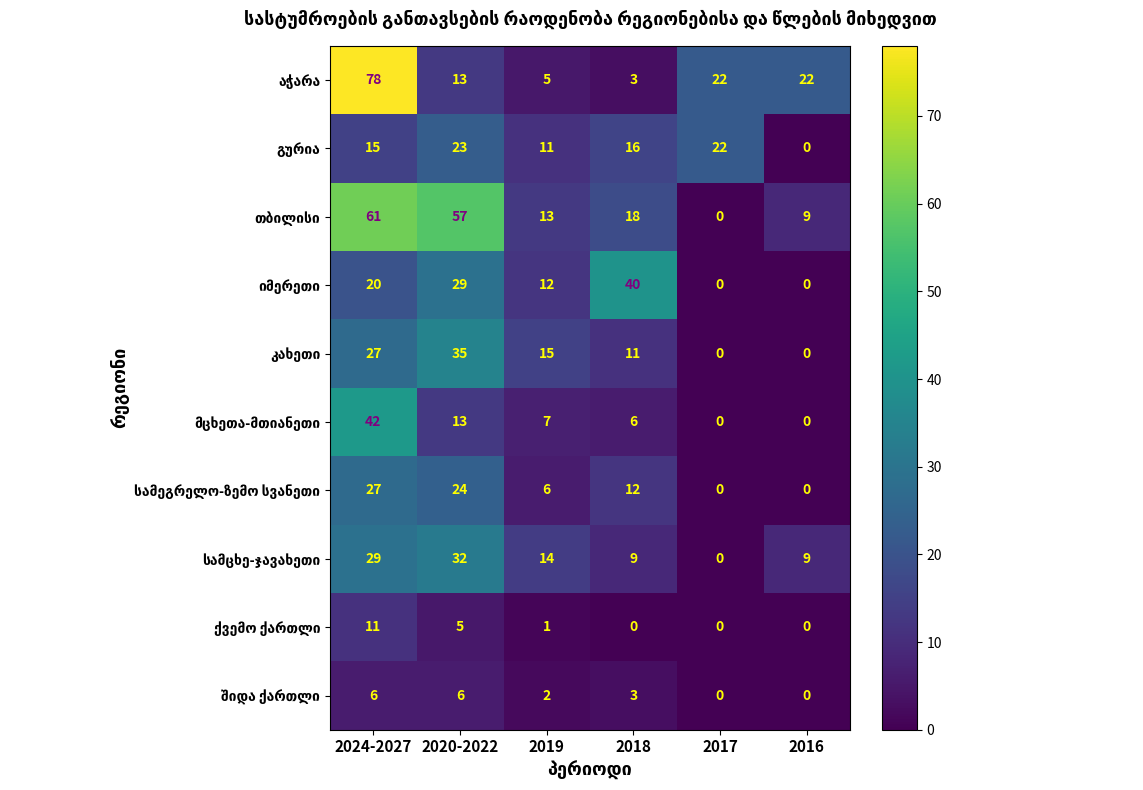

What is the spread (max minus min) of values at 2020-2022?

52